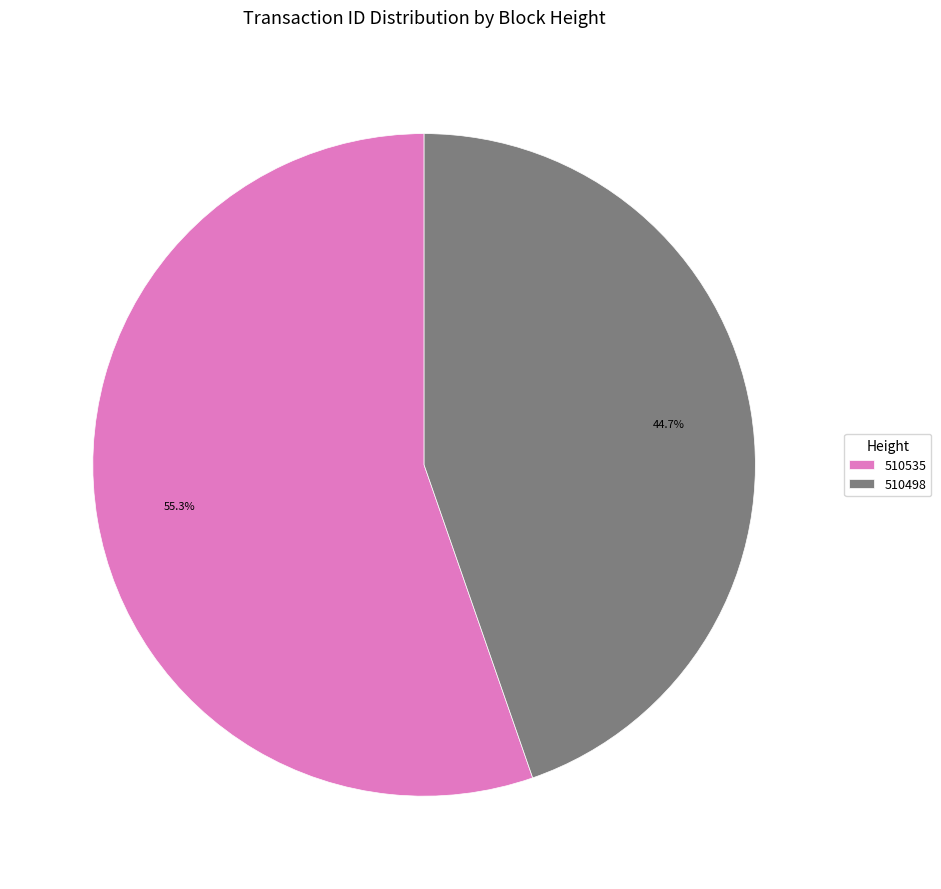

Approximately how many times larger is the value at 510498 compared to 510535?

0.8